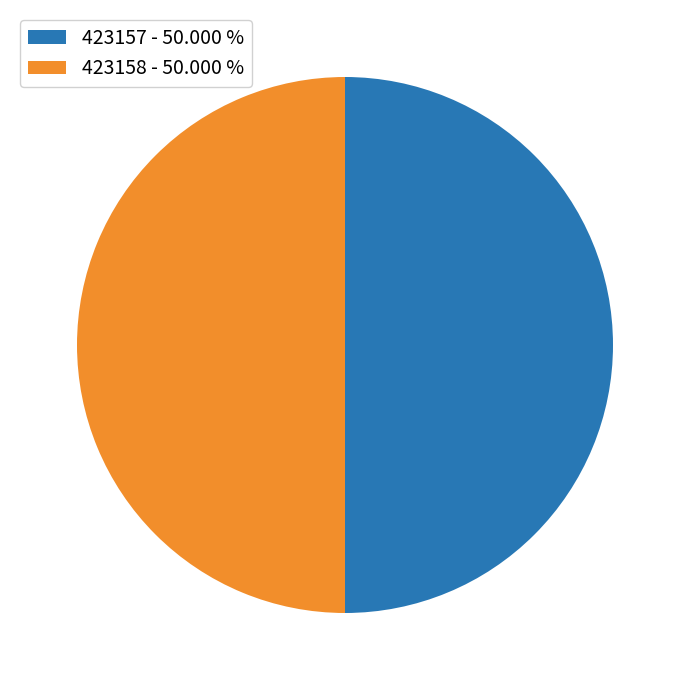

Approximately how many times larger is the value at 423158 - 50.000 % compared to 423157 - 50.000 %?

1.0